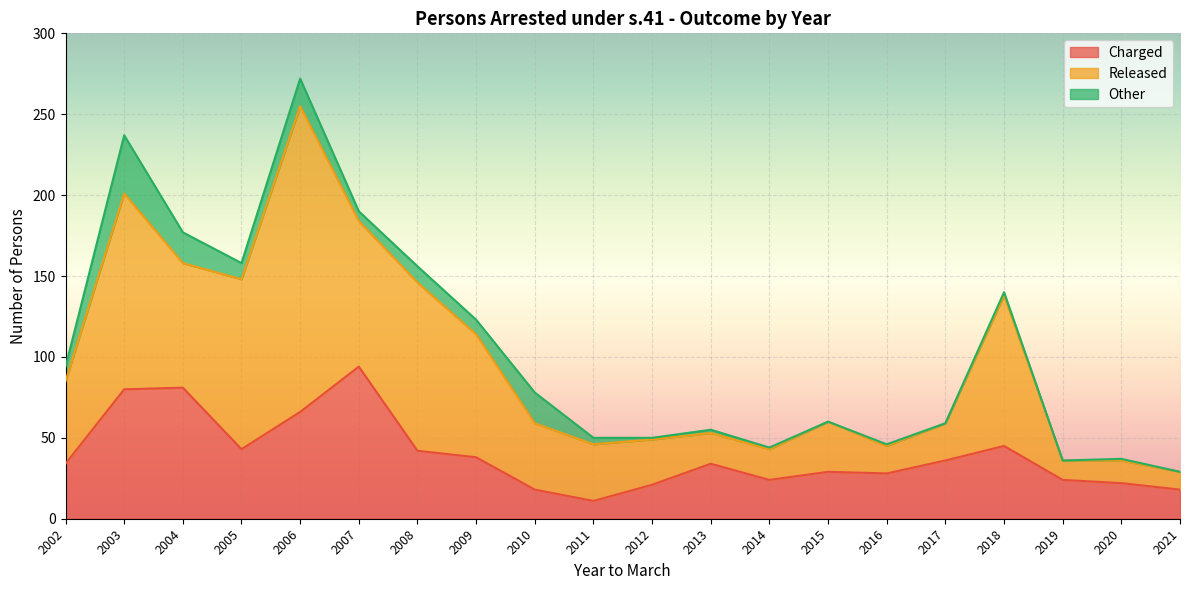

After their last crossing, which series has the higher values: Charged or Released?

Charged